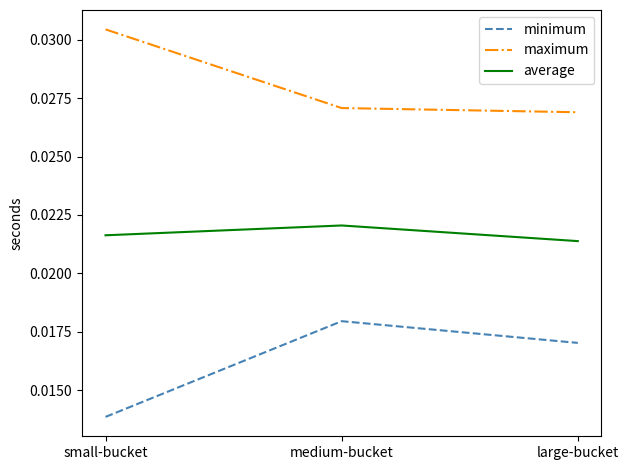

What position from the left is small-bucket?

1